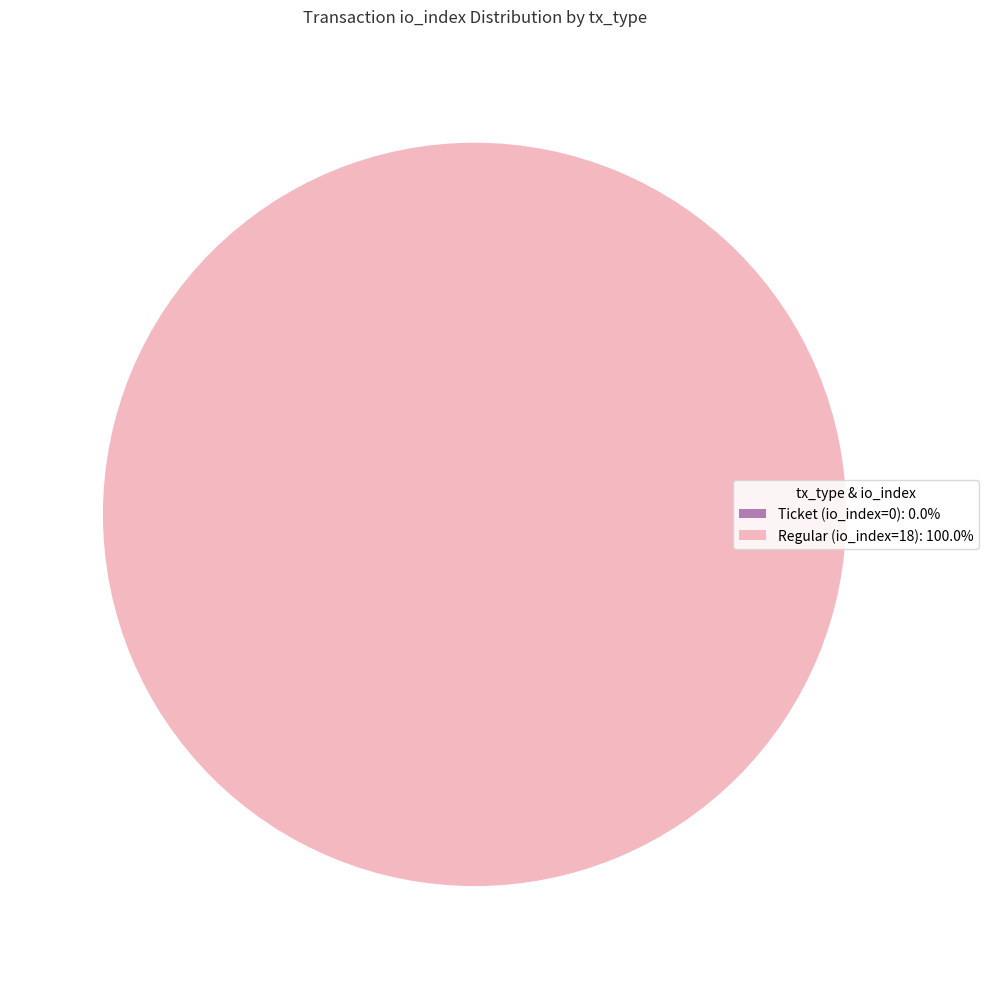

True or false: Ticket (io_index=0) accounts for 1% of the total.

False